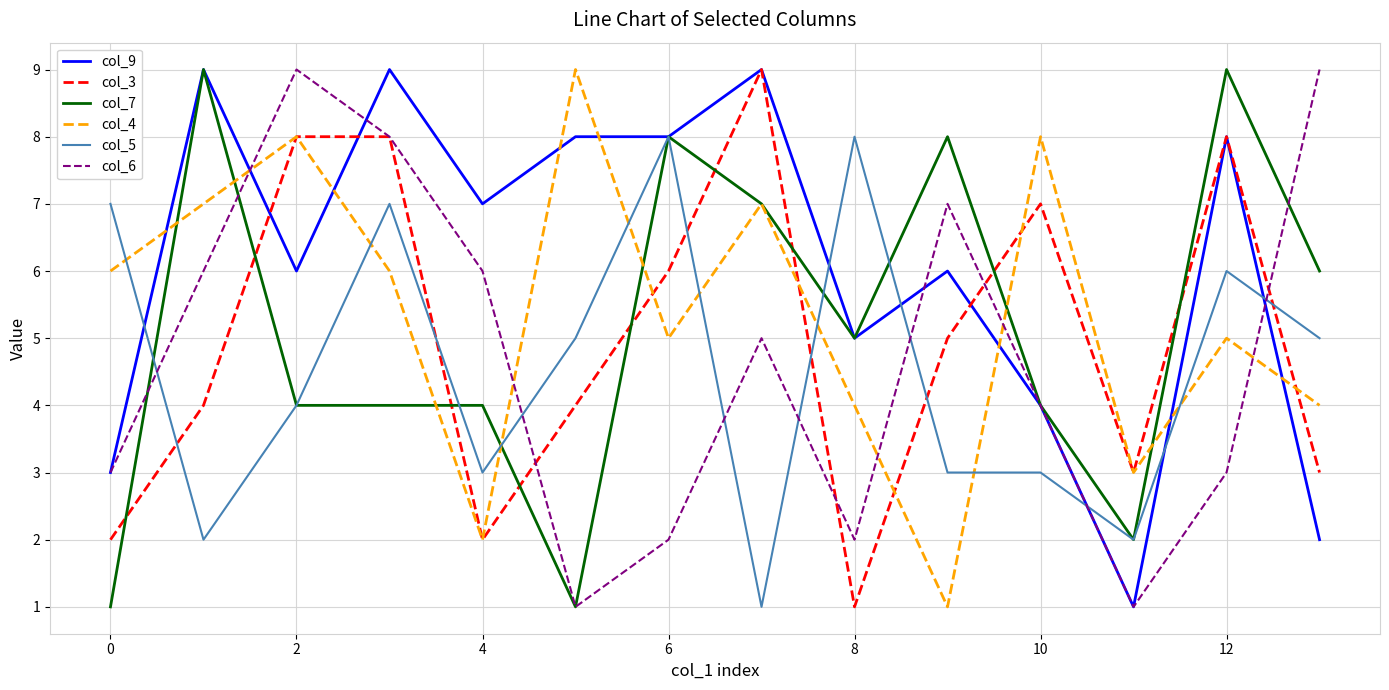

True or false: col_9 has more than 0 interior local peaks.

True